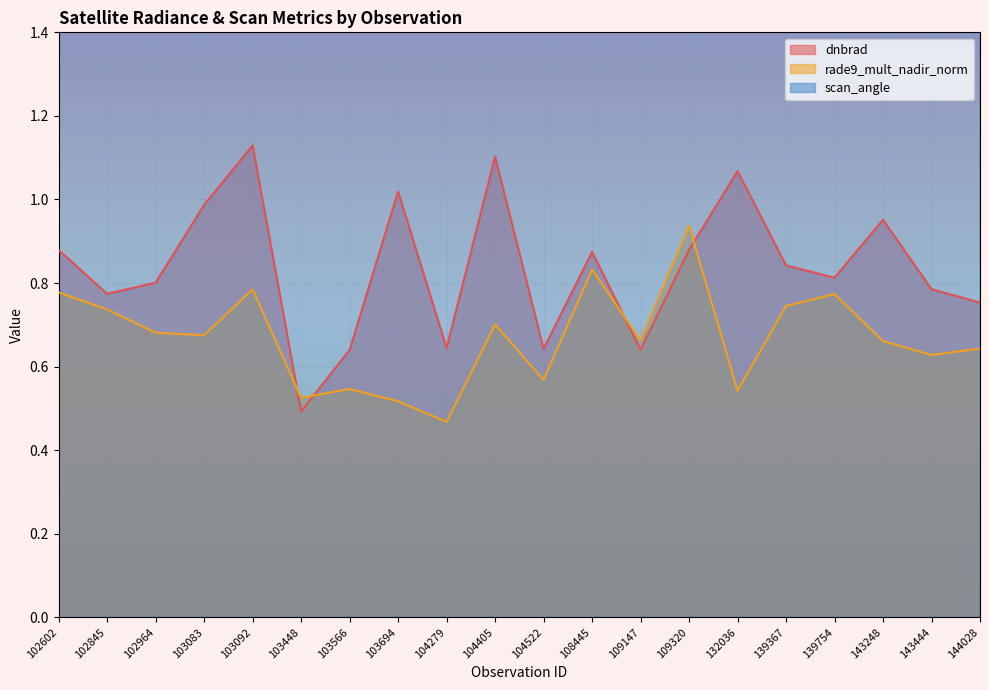

The value of dnbrad at 103083 is 1.0. True or false?

True